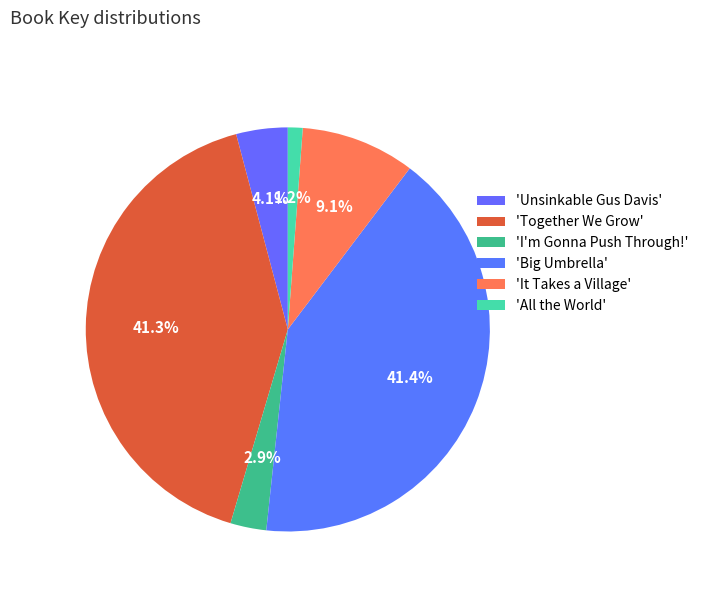

Which category has the biggest portion of the pie?

Big Umbrella